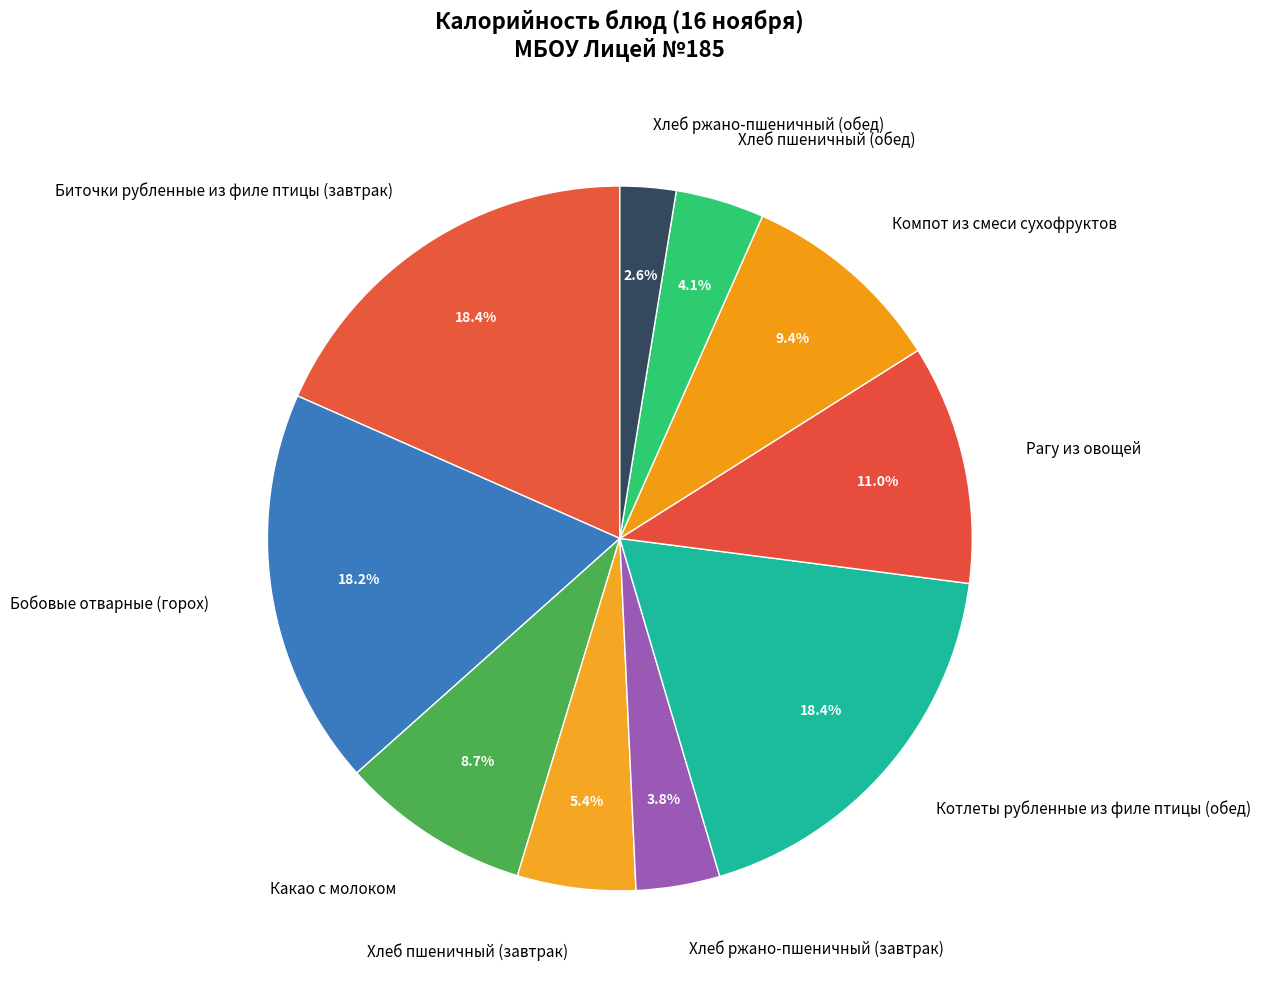

Which category has the smallest portion of the pie?

Хлеб ржано-пшеничный (обед)